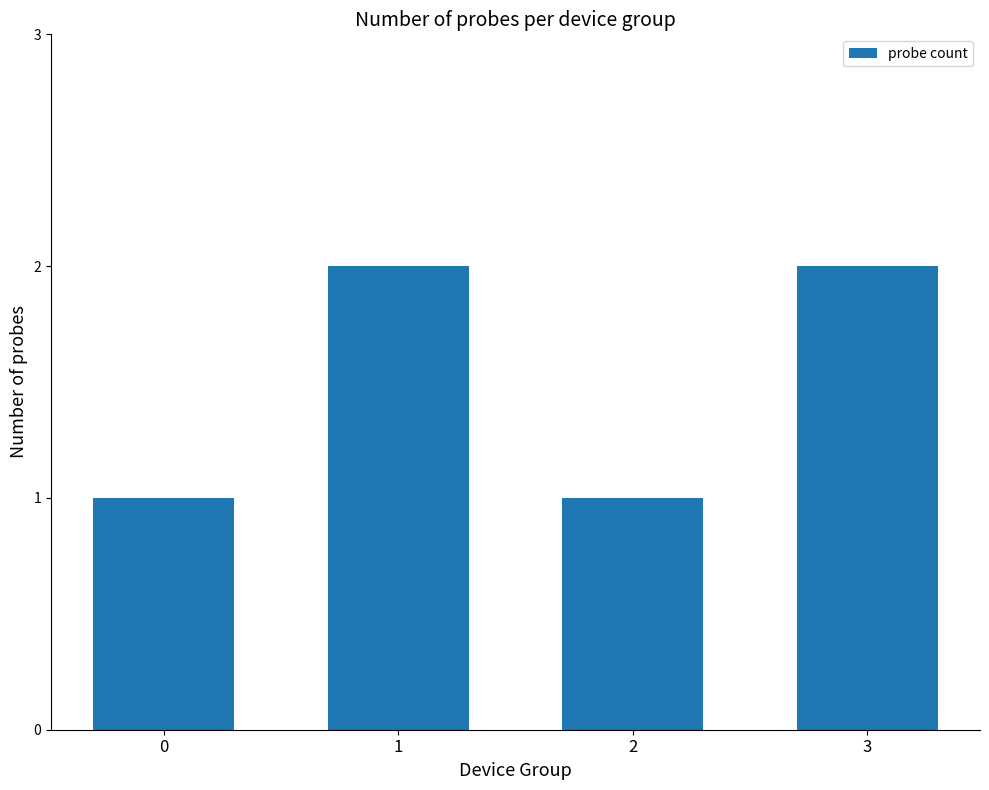

How many bars are there in total?

4